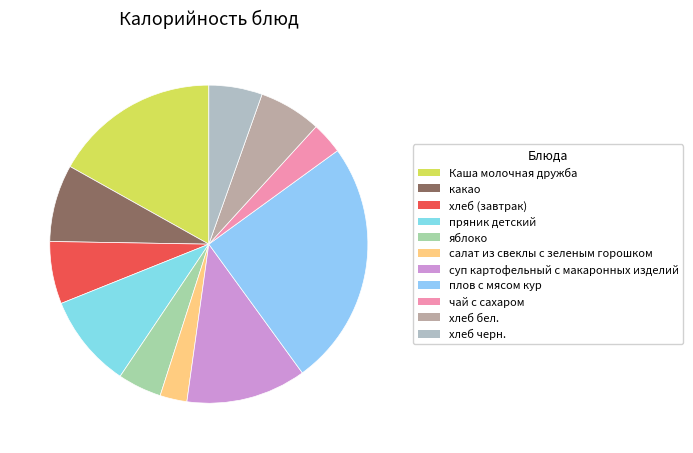

How many slices are in this pie chart?

11